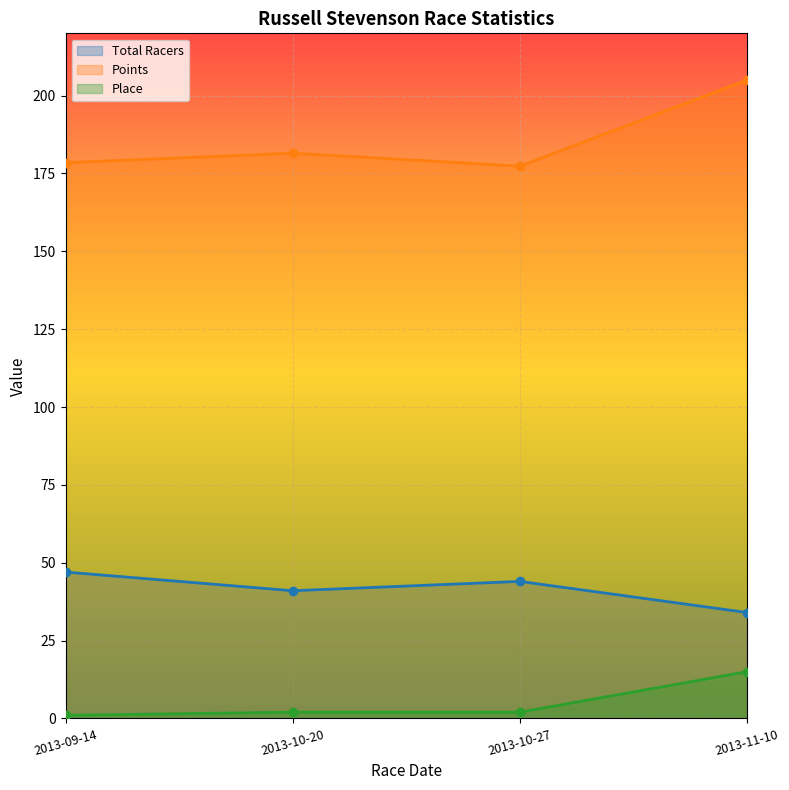

At which category does Total Racers reach its first local valley?

2013-10-20